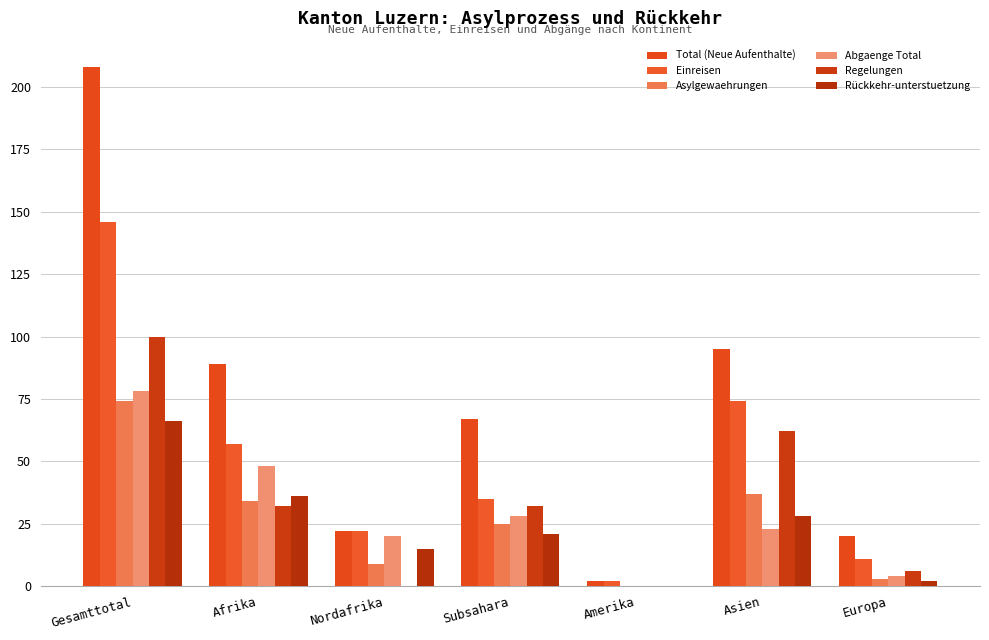

What is the total value across all series at Subsahara?

208